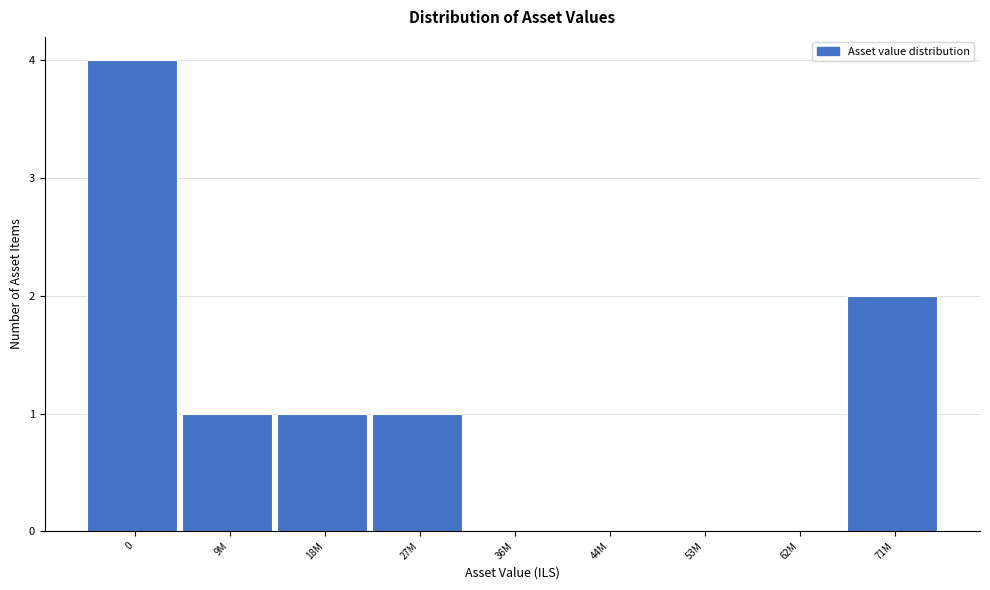

Reading left to right, extract all data points from this chart.

0=4	9M=1	18M=1	27M=1	36M=0	44M=0	53M=0	62M=0	71M=2